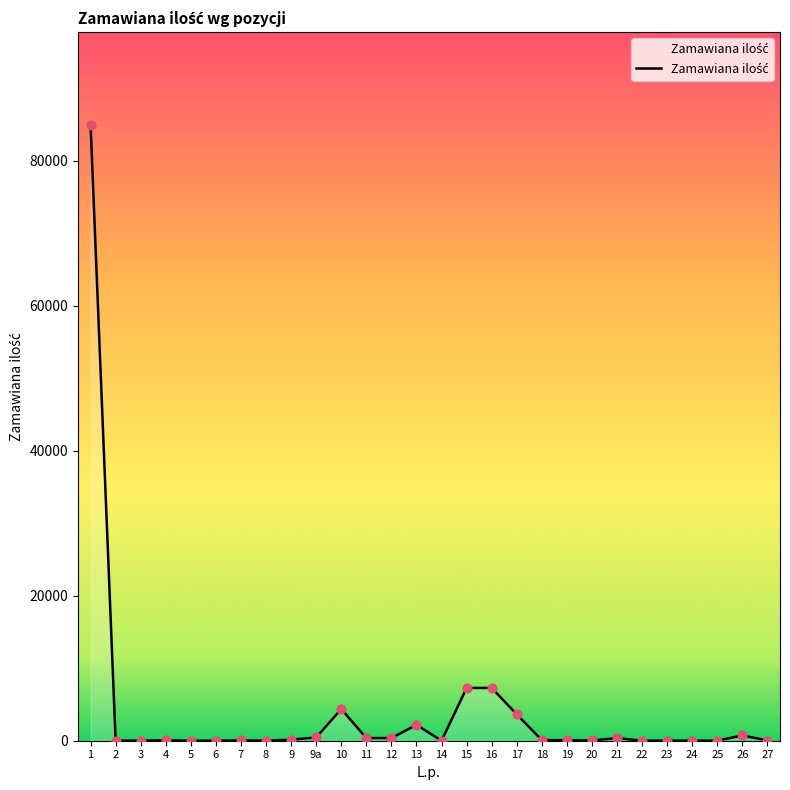

What is the change in value from 6 to 8?

+1